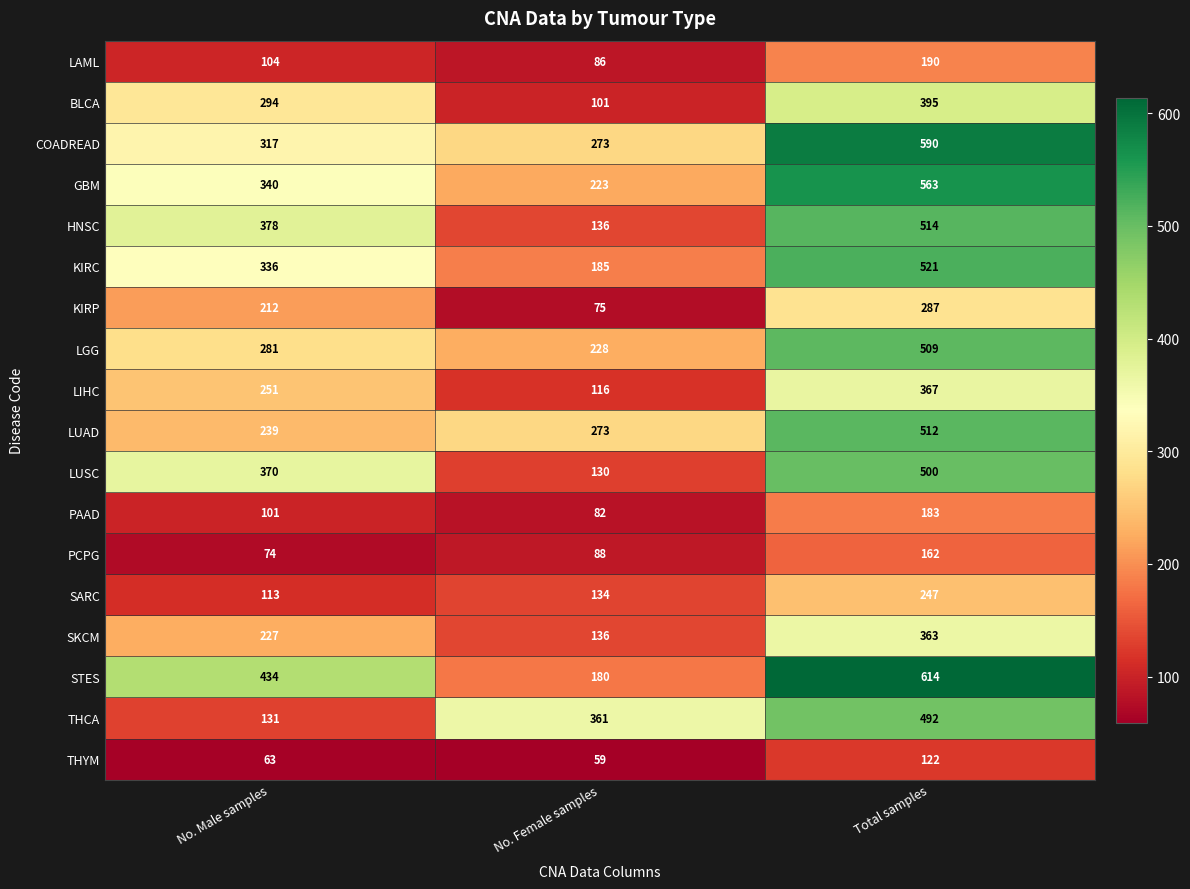

Rank the categories by HNSC value from highest to lowest.

Total samples, No. Male samples, No. Female samples